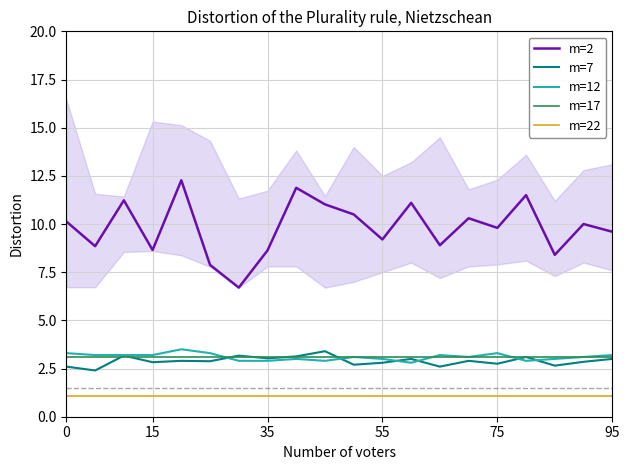

What is the maximum value for m=22?

1.1